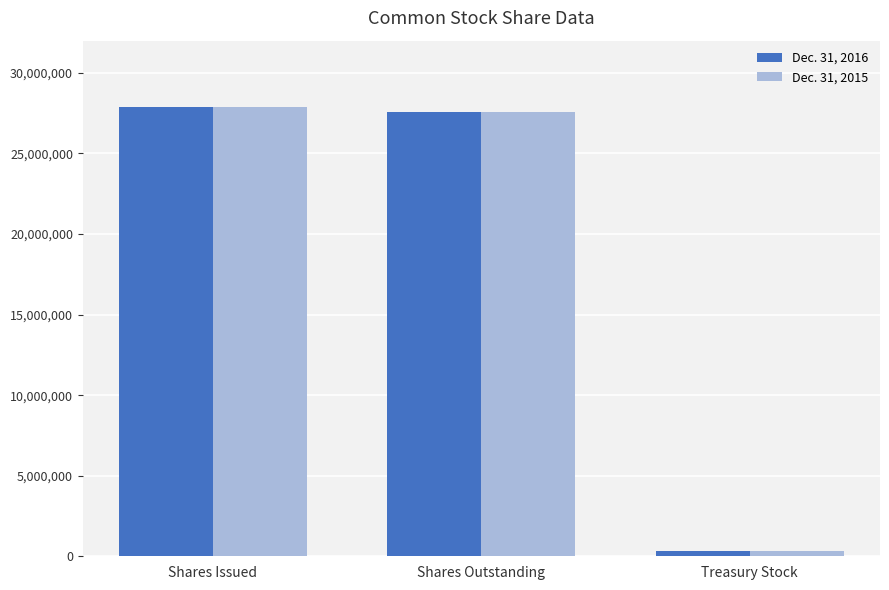

At how many categories does at least one series exceed 11901851?

2